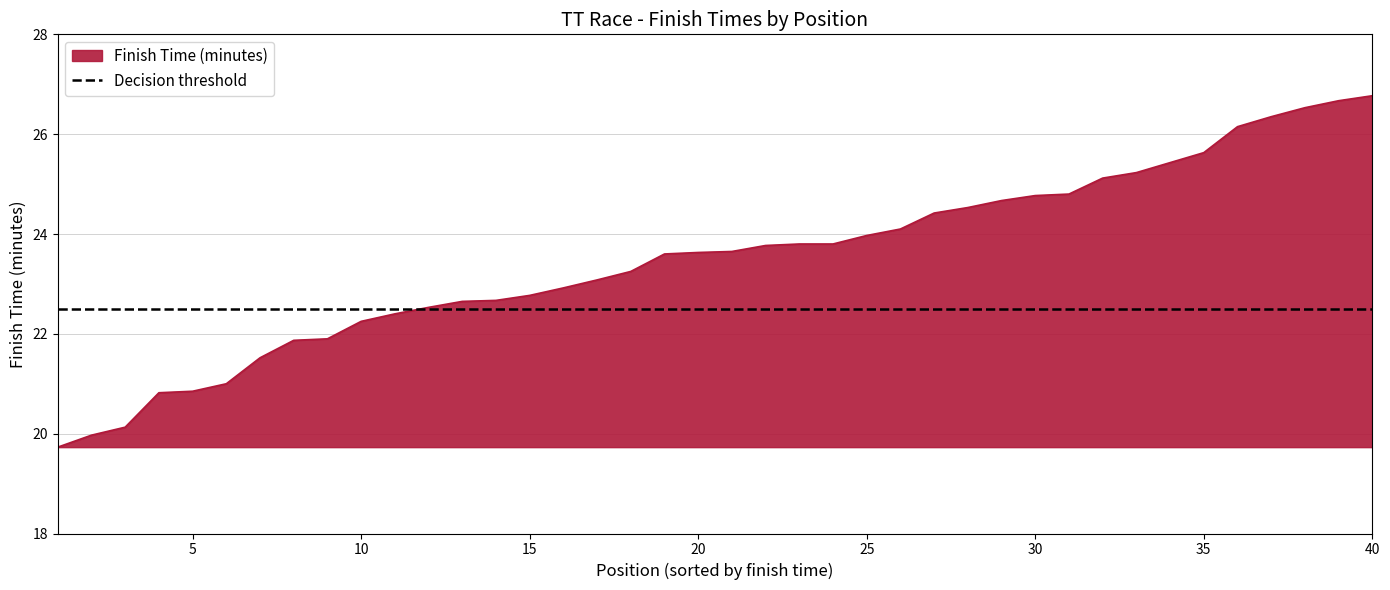

Reading left to right, extract all data points from this chart.

1=19.7	2=20.0	3=20.1	4=20.8	5=20.9	6=21.0	7=21.5	8=21.9	9=21.9	10=22.2	11=22.4	12=22.5	13=22.6	14=22.7	15=22.8	16=22.9	17=23.1	18=23.2	19=23.6	20=23.6	21=23.6	22=23.8	23=23.8	24=23.8	25=24.0	26=24.1	27=24.4	28=24.5	29=24.7	30=24.8	31=24.8	32=25.1	33=25.2	34=25.4	35=25.6	36=26.1	37=26.4	38=26.5	39=26.7	40=26.8